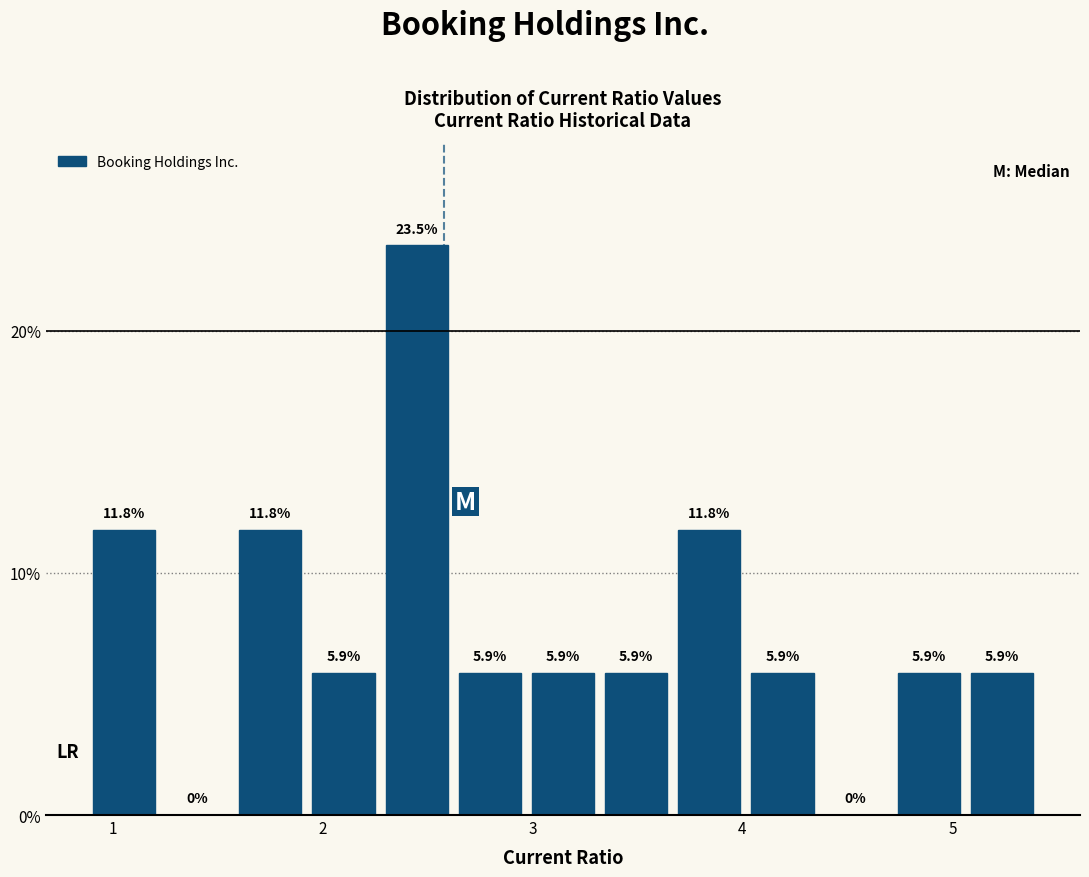

Around what value on the x-axis is the tallest bar? Give the approximate position of its centre, as read against the axis.

2.4